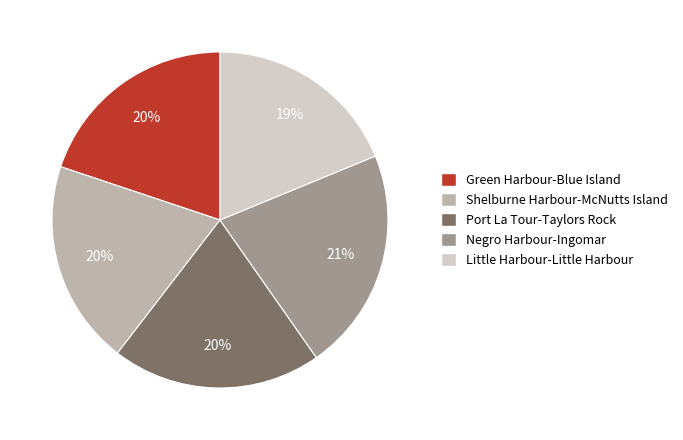

To the nearest percent, what percentage of the pie is Port La Tour-Taylors Rock?

20%